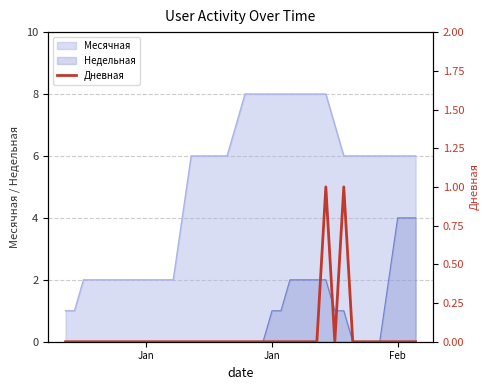

Does the chart have visible grid lines?

Yes